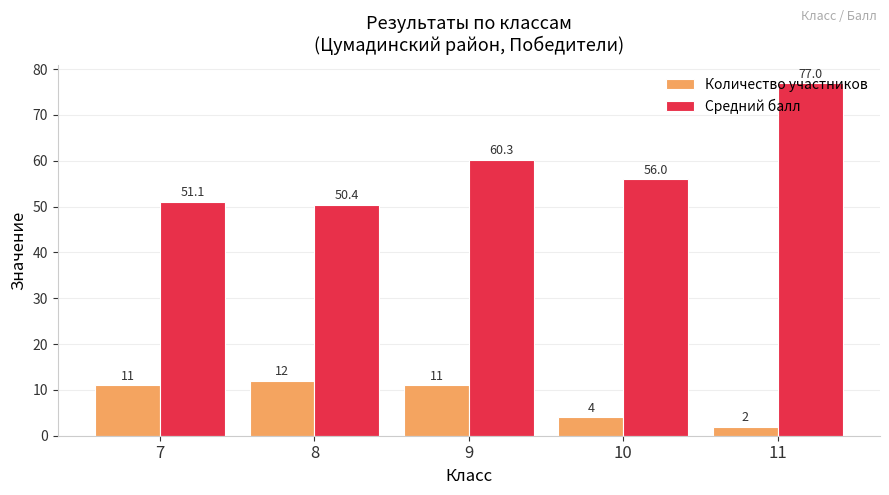

What is the sum of the Средний балл values at 11 and 10?

133.0